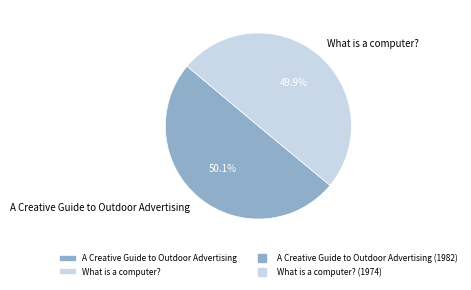

True or false: What is a computer? accounts for 50% of the total.

True